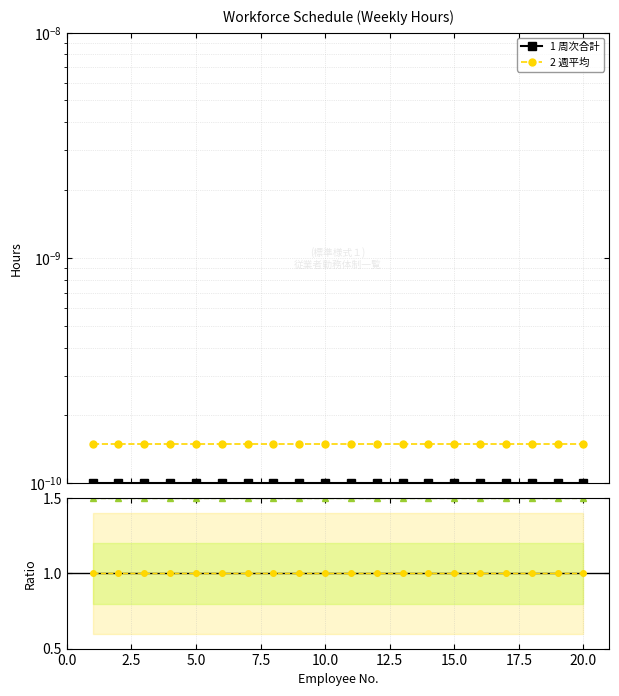

The 2 週平均 series shows 2.1 at 15.0. True or false?

False